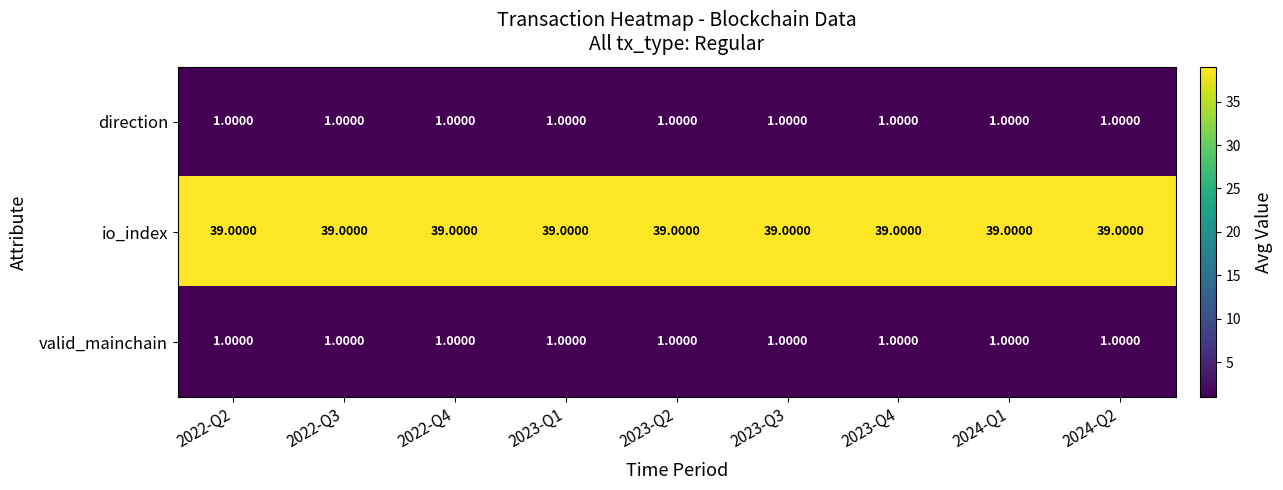

How many data points does each series have?

9